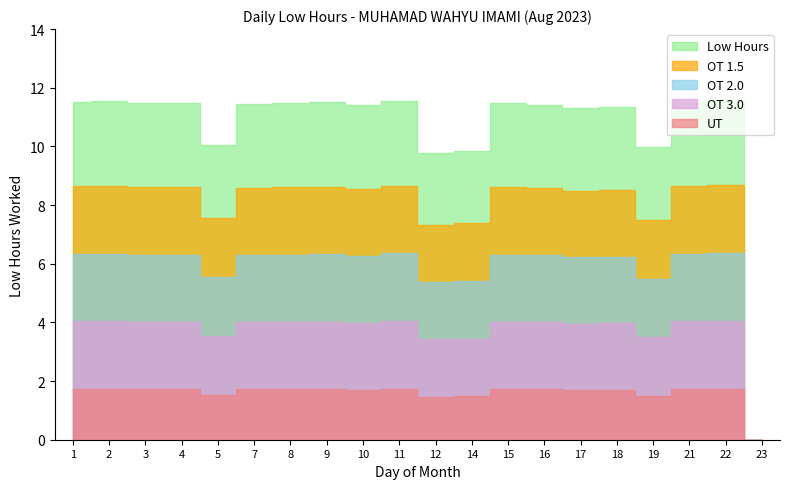

Between 19 and 12, which is larger?

19